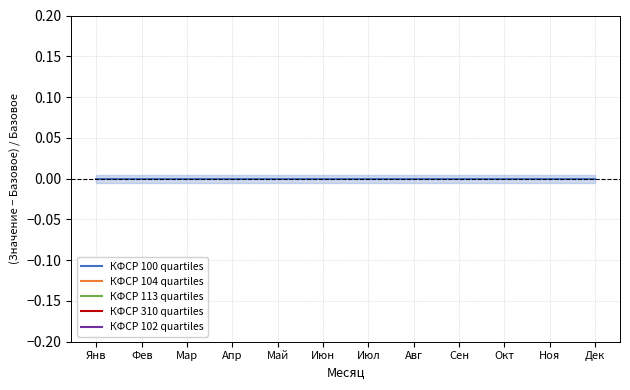

Is it true that КФСР 104 quartiles equals -1.0 at Апр?

False